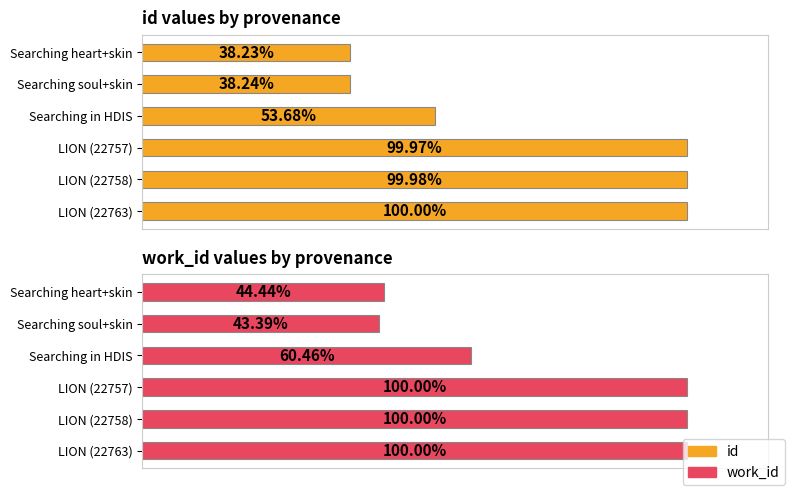

At LION (22758), list the series in order from largest to smallest.

work_id, id